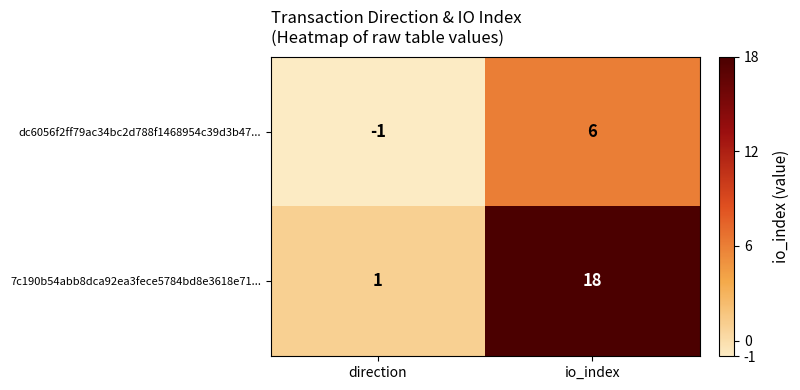

What is the difference between the maximum and minimum values in the 7c190b54abb8dca92ea3fece5784bd8e3618e71... series?

17